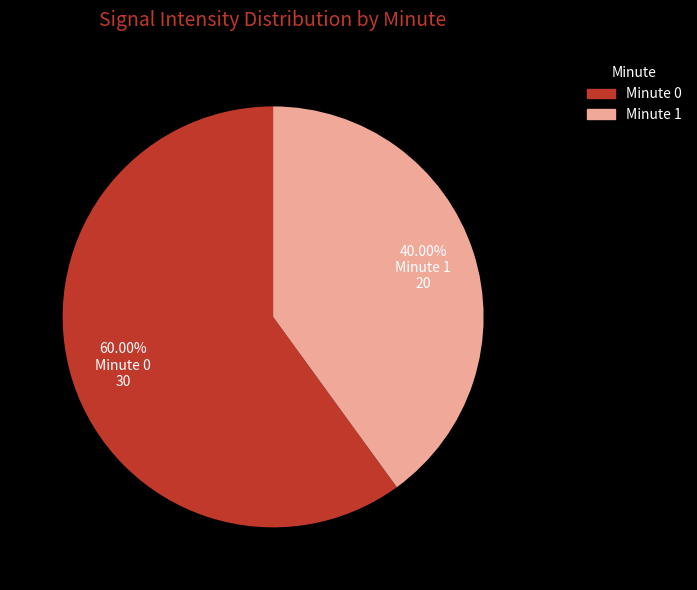

Does any single category account for the majority?

Yes